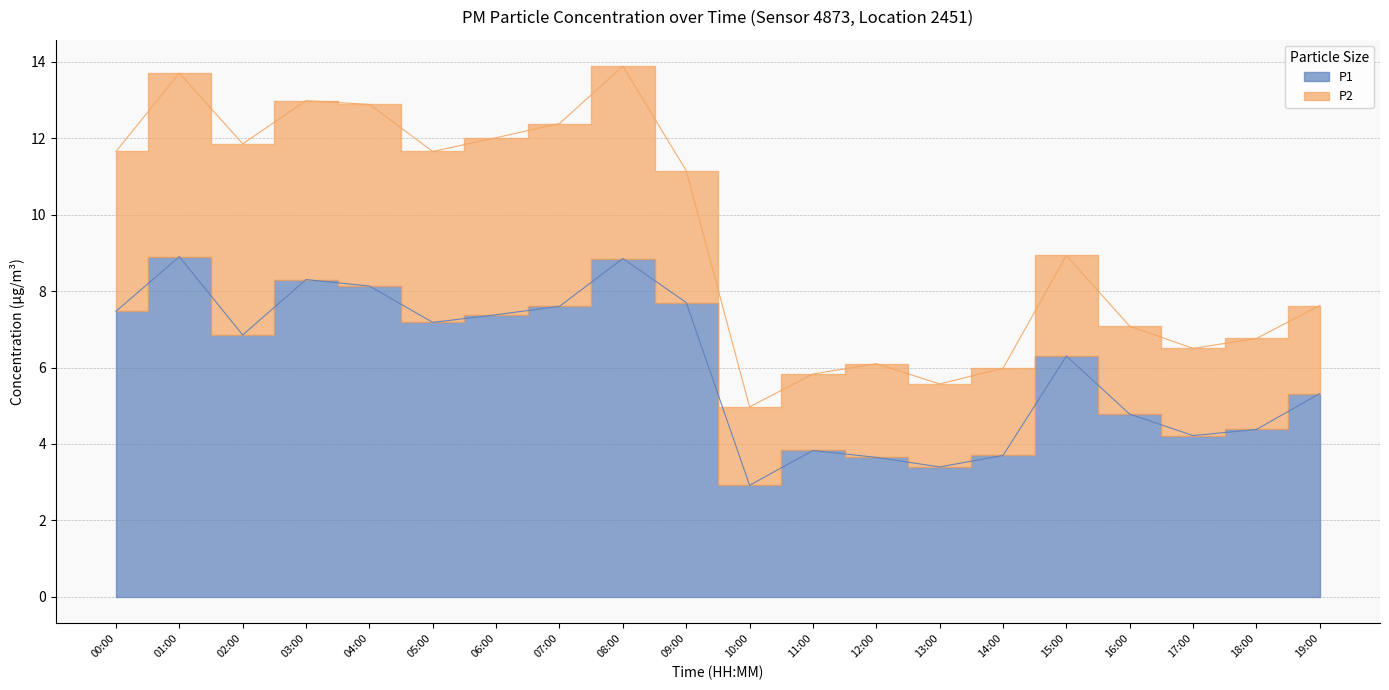

Rank the categories by value from highest to lowest.

01:00, 08:00, 03:00, 04:00, 09:00, 07:00, 00:00, 06:00, 05:00, 02:00, 15:00, 19:00, 16:00, 18:00, 17:00, 11:00, 14:00, 12:00, 13:00, 10:00